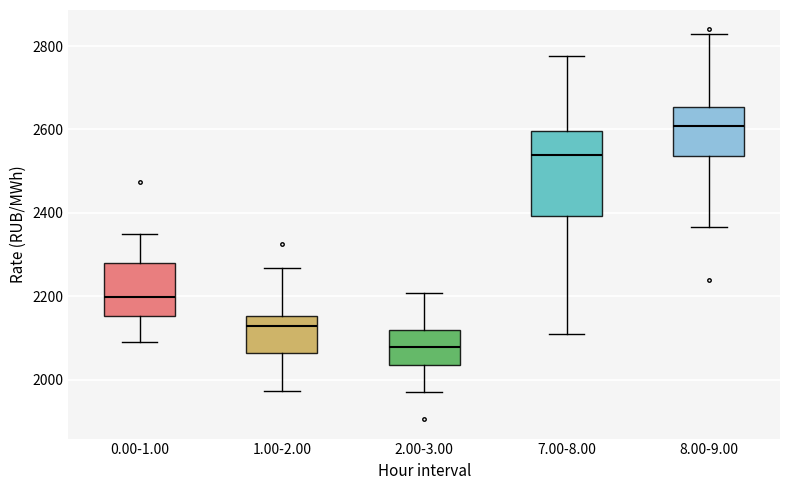

Which box is the tallest, from its lower edge to its upper edge?

7.00-8.00